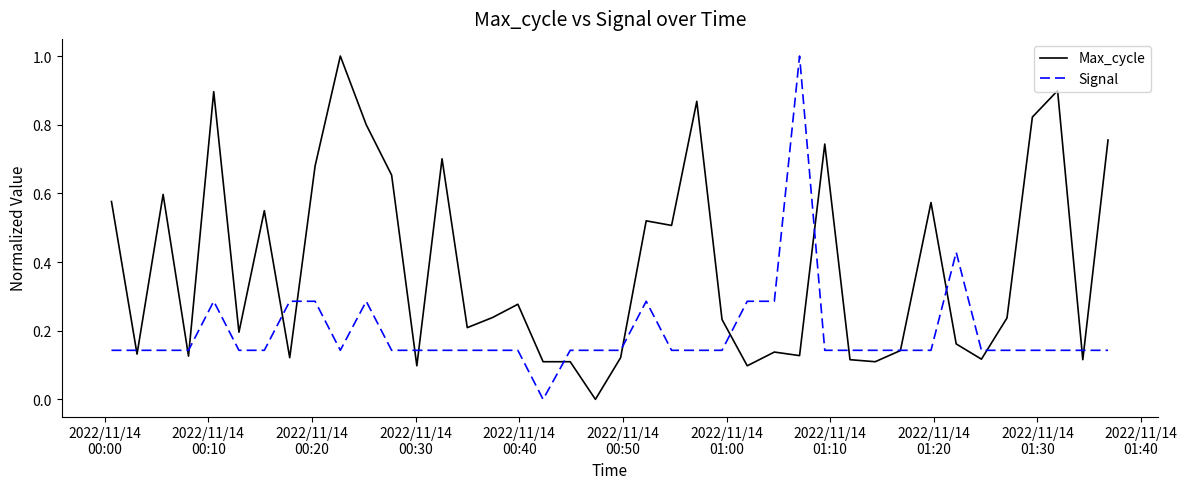

Count the Signal values in the range 0 to 1.

40